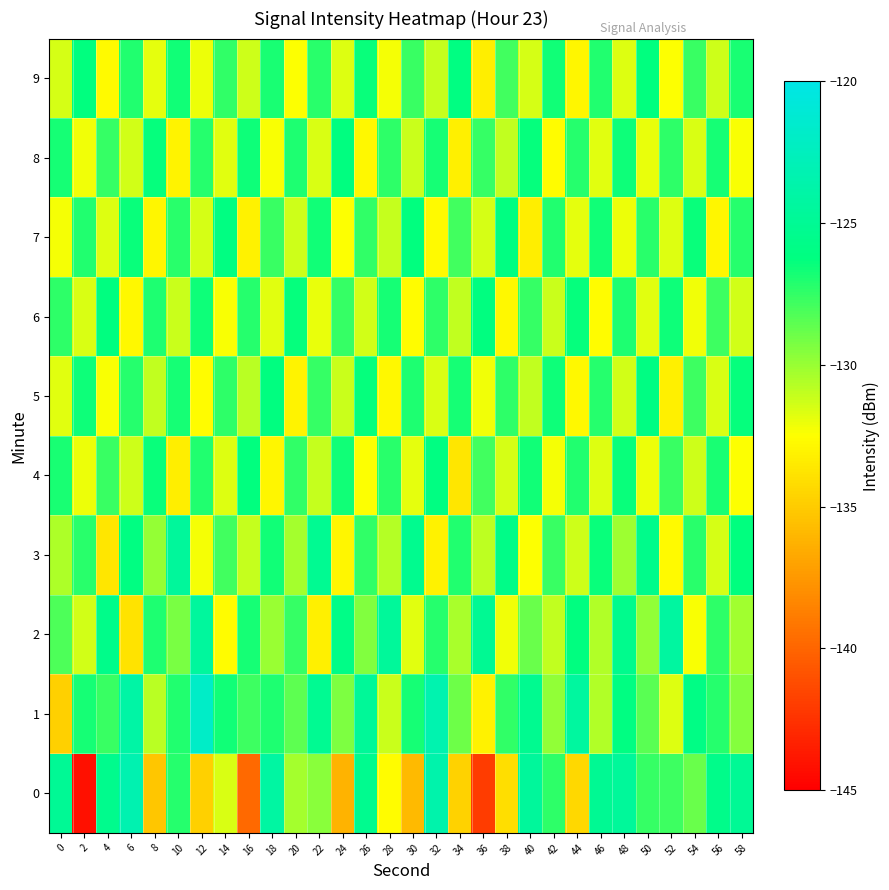

At how many categories does at least one series exceed -141?

30